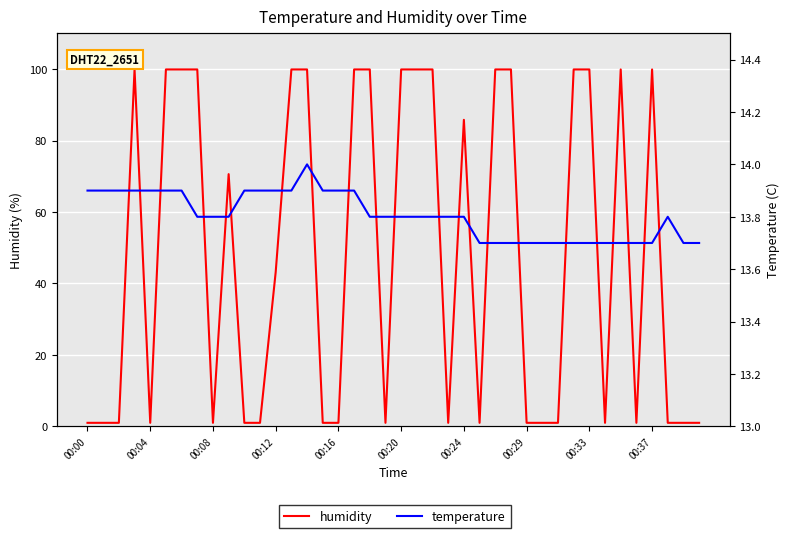

What is the highest value of the temperature series?

14.0